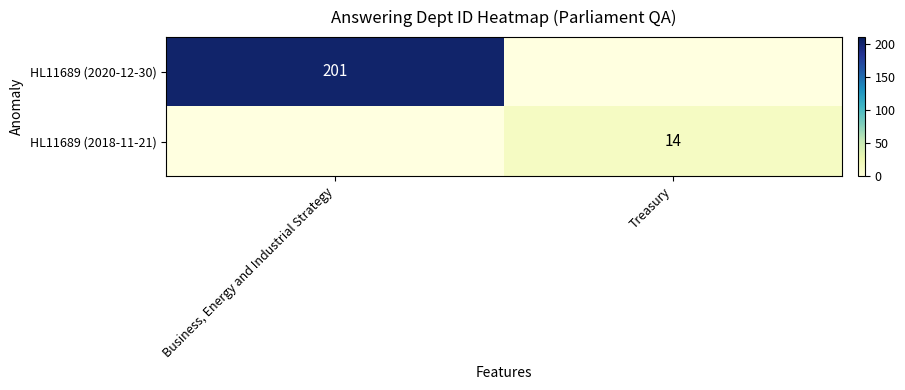

True or false: HL11689 (2020-12-30) has a value of 262.4 at Business, Energy and Industrial Strategy.

False